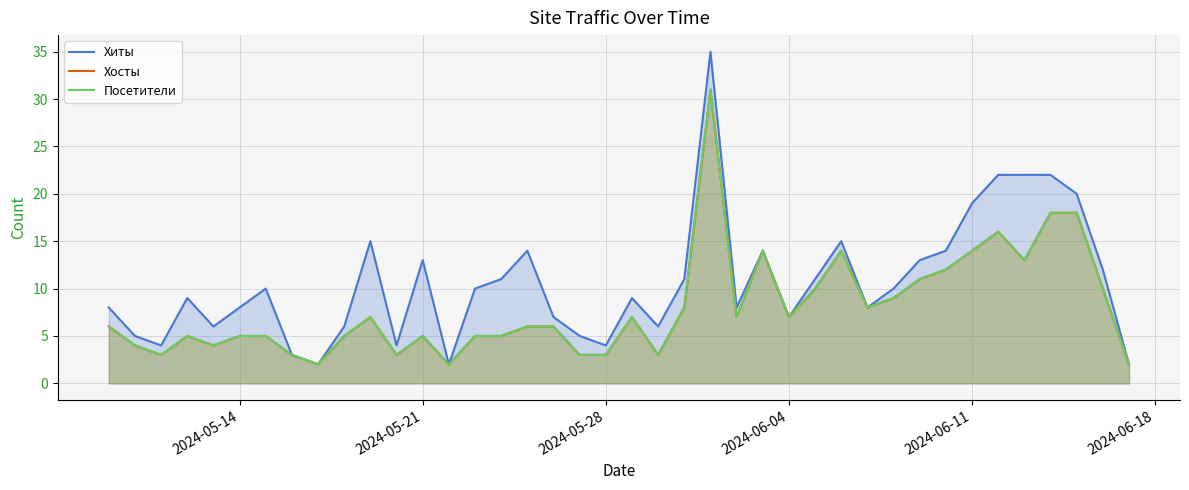

What is the average value of the Посетители series?

8